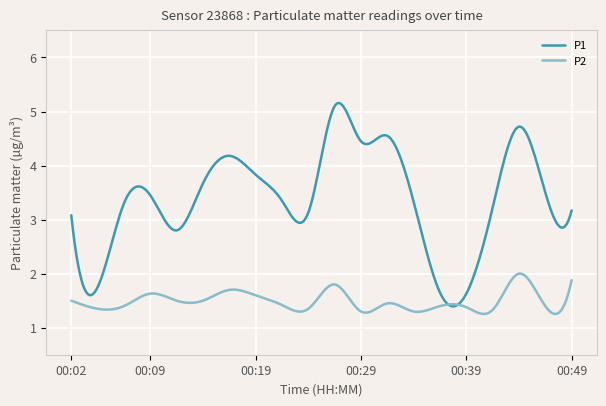

Rank the series by their maximum value, from lowest to highest.

P2, P1